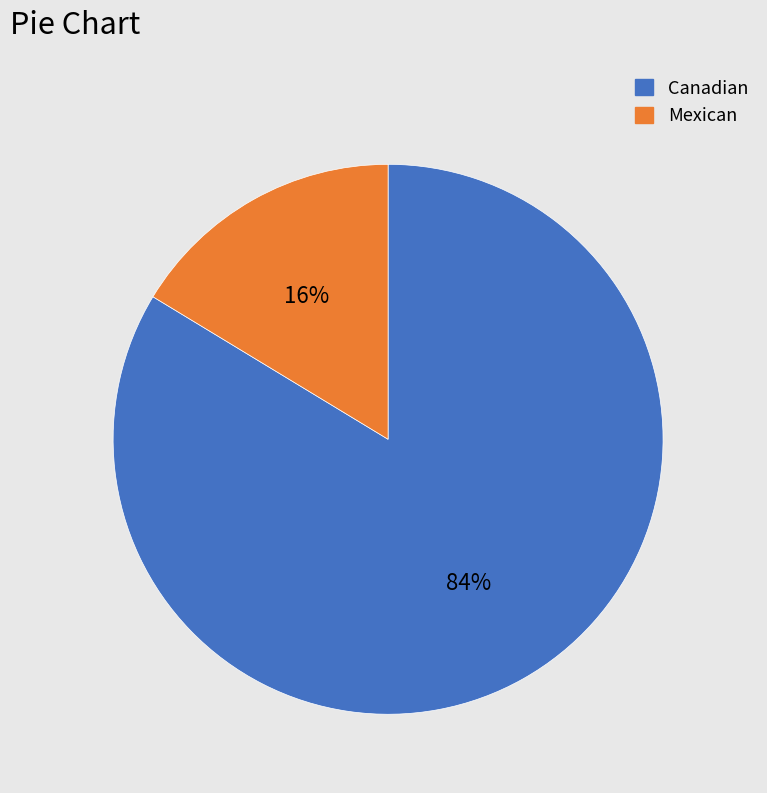

To the nearest percent, what is the combined percentage of Mexican and Canadian?

100%